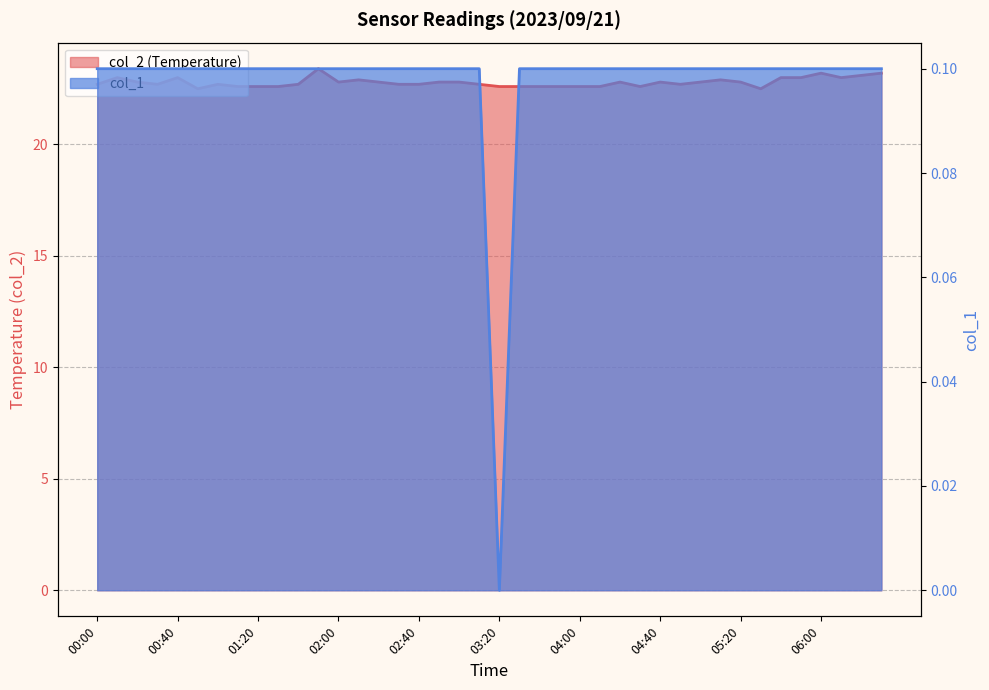

What is the label of the 11th point from the left?

01:40